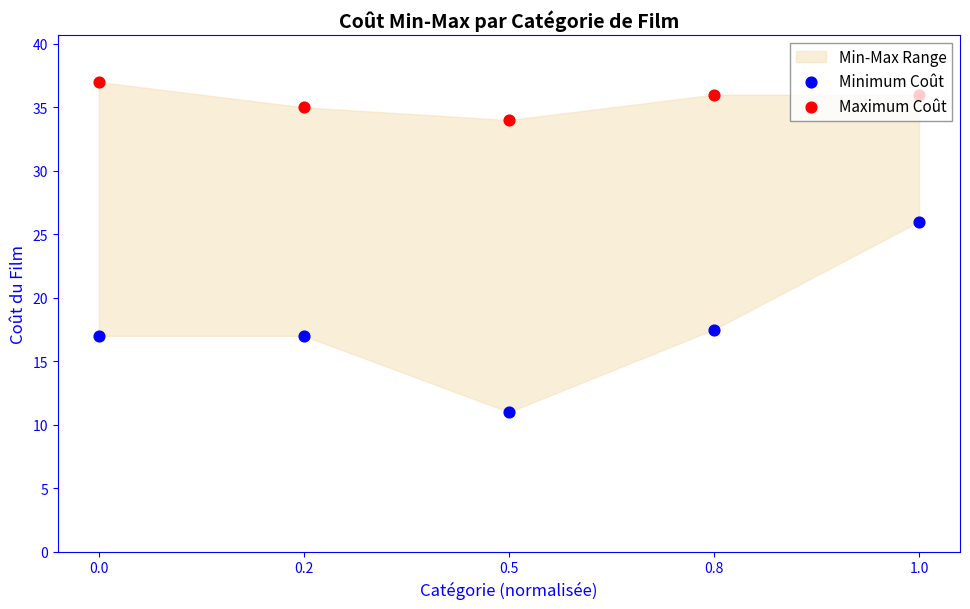

Is the value of Maximum Coût at 0.8 greater than the value of Minimum Coût at 1.0?

Yes